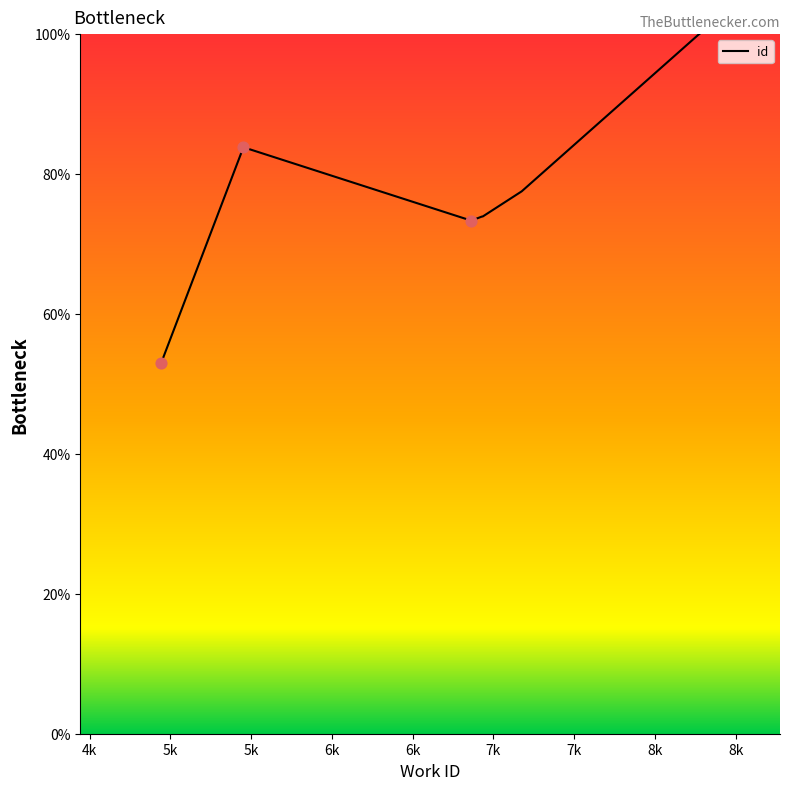

Approximately how many times larger is the value at 6k compared to 4k?

1.4